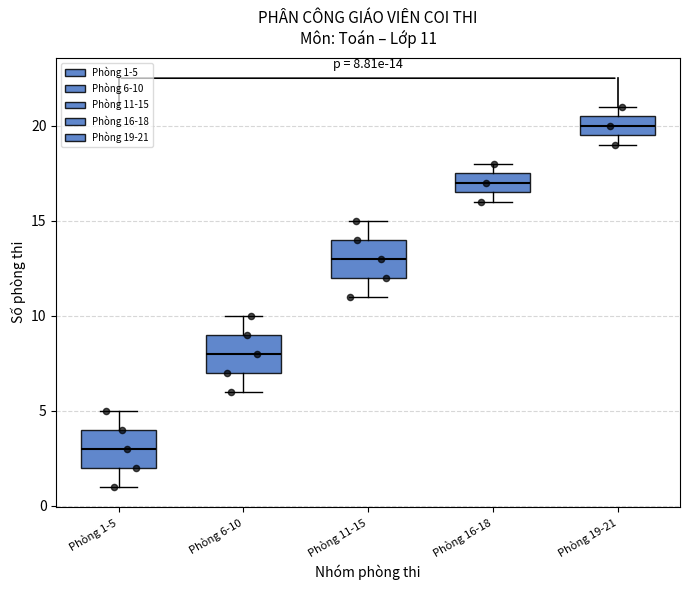

Which box has the lowest median line?

Phòng 1-5